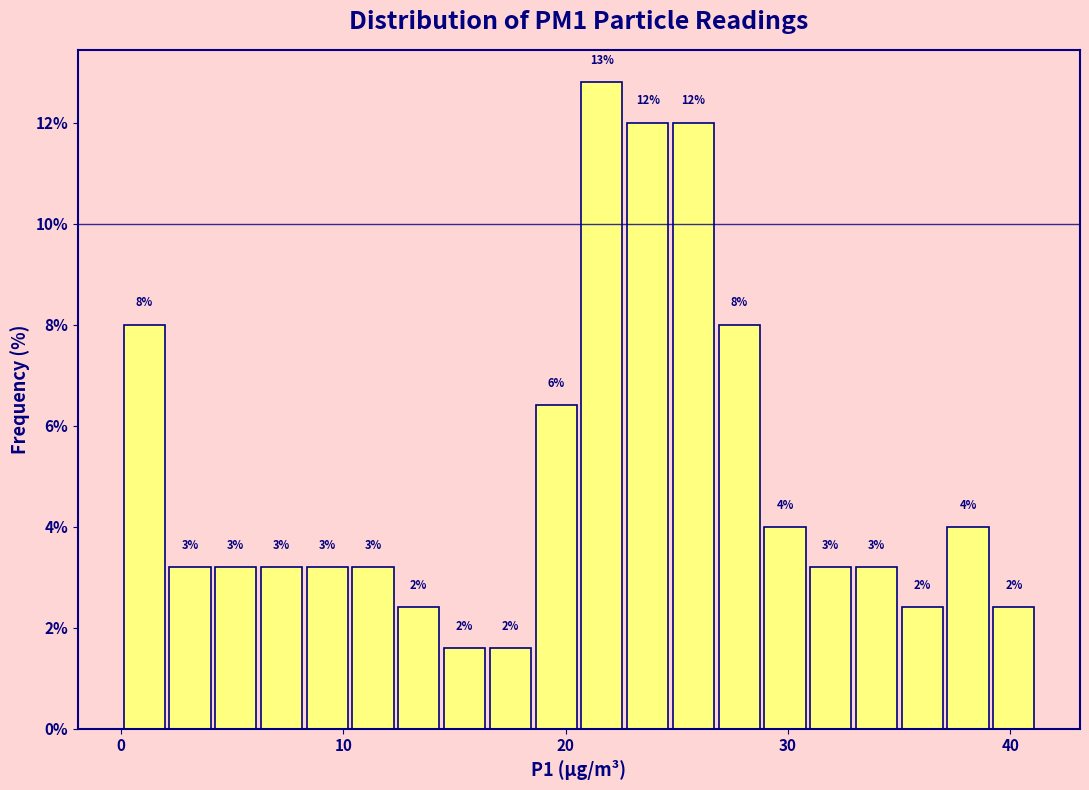

Read against the x-axis, roughly where is the centre of the tallest bar?

22